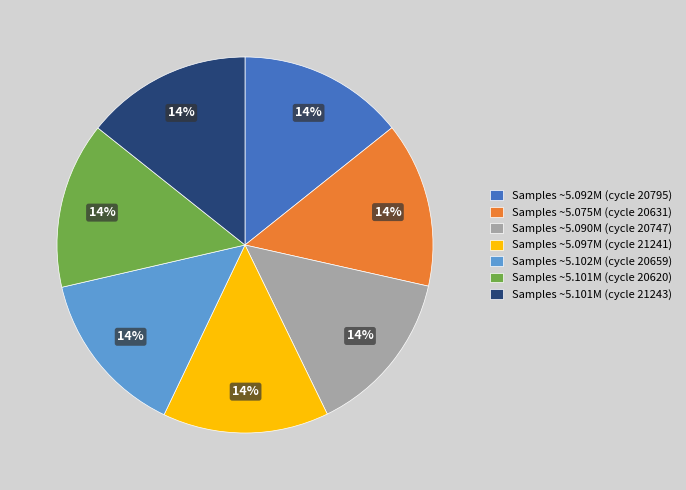

Is the sum of Samples ~5.075M (cycle 20631) and Samples ~5.097M (cycle 21241) greater than half?

No